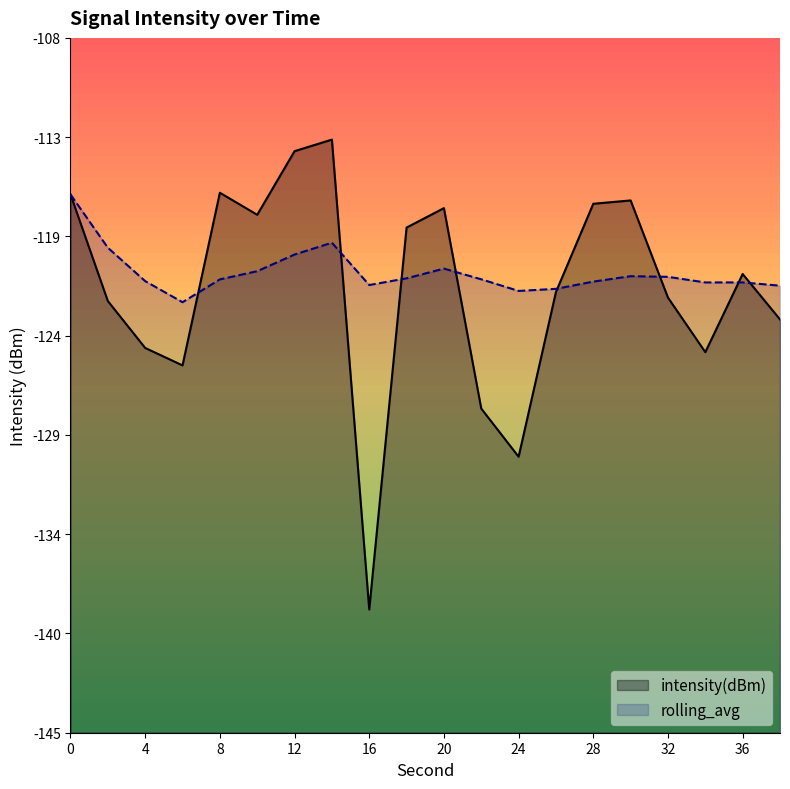

Does the chart have visible grid lines?

No